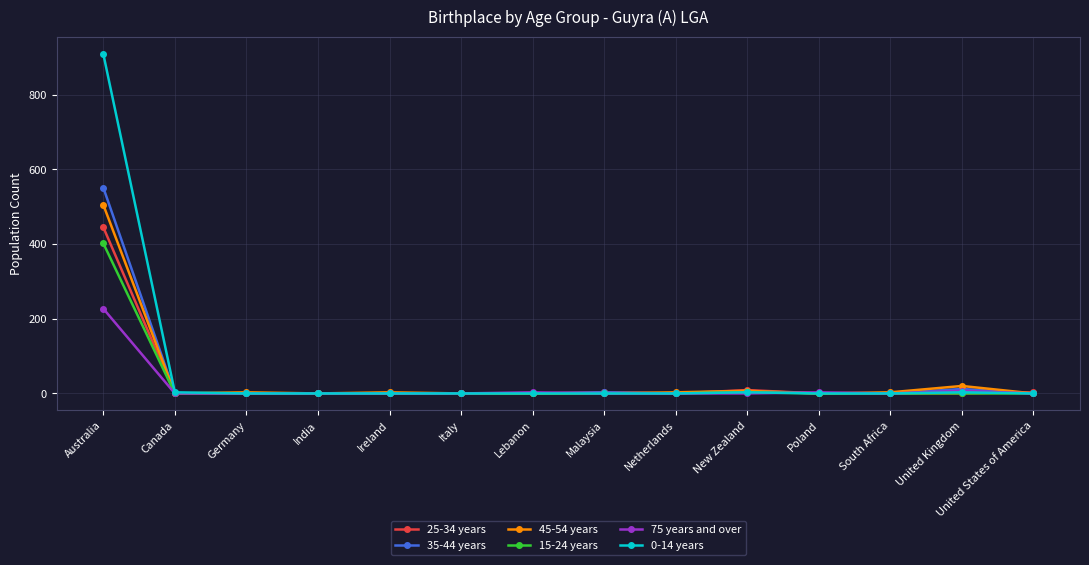

Does the chart display data point markers on the line(s)?

Yes